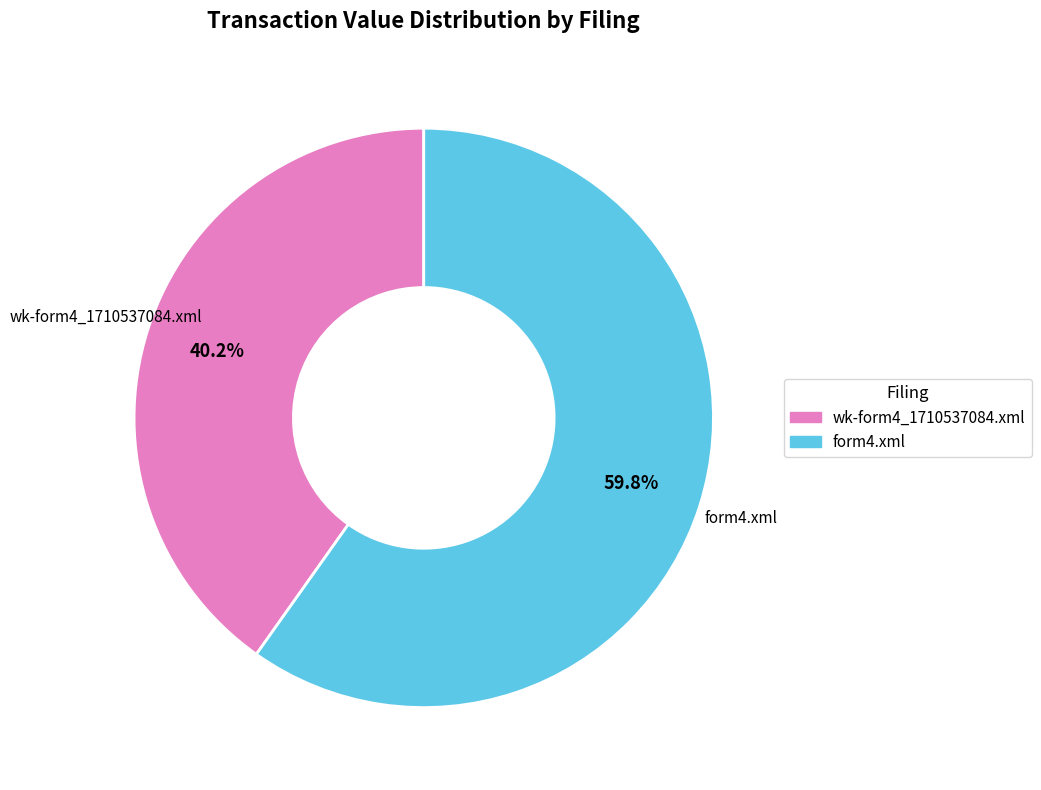

True or false: form4.xml accounts for 60% of the total.

True